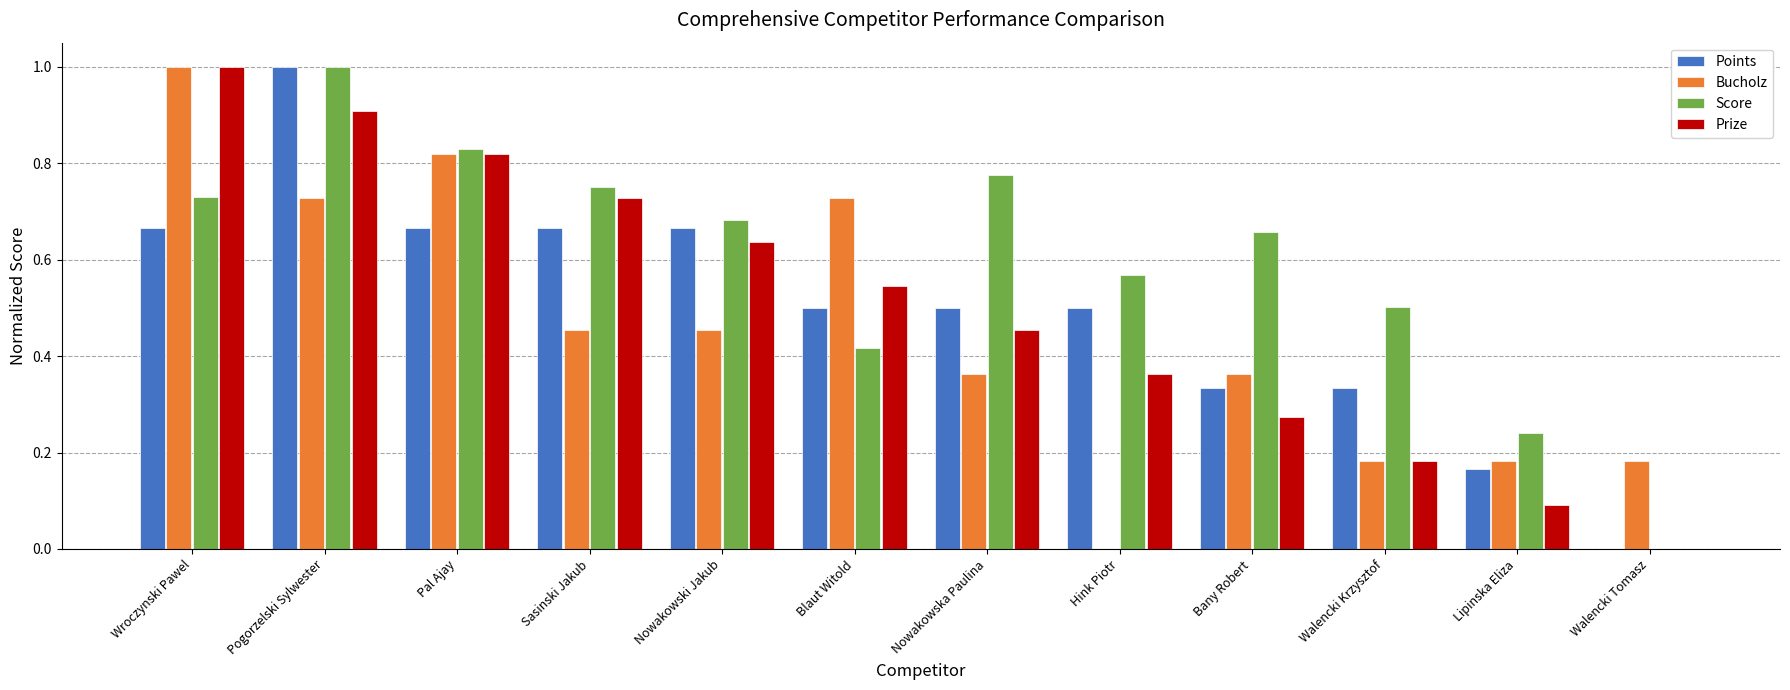

True or false: Prize has a value of 0.1 at Blaut Witold.

False